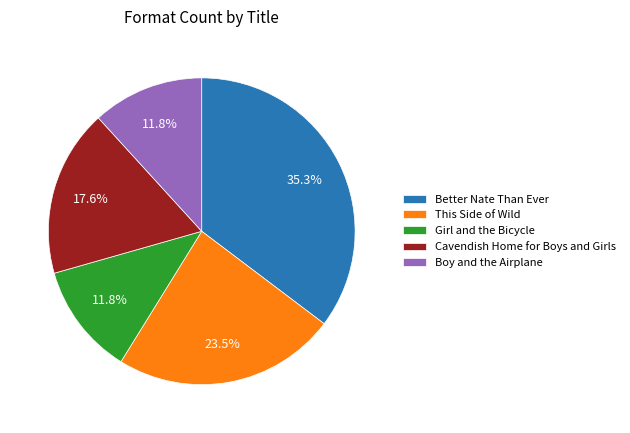

Rank the categories by value from lowest to highest.

Girl and the Bicycle, Boy and the Airplane, Cavendish Home for Boys and Girls, This Side of Wild, Better Nate Than Ever